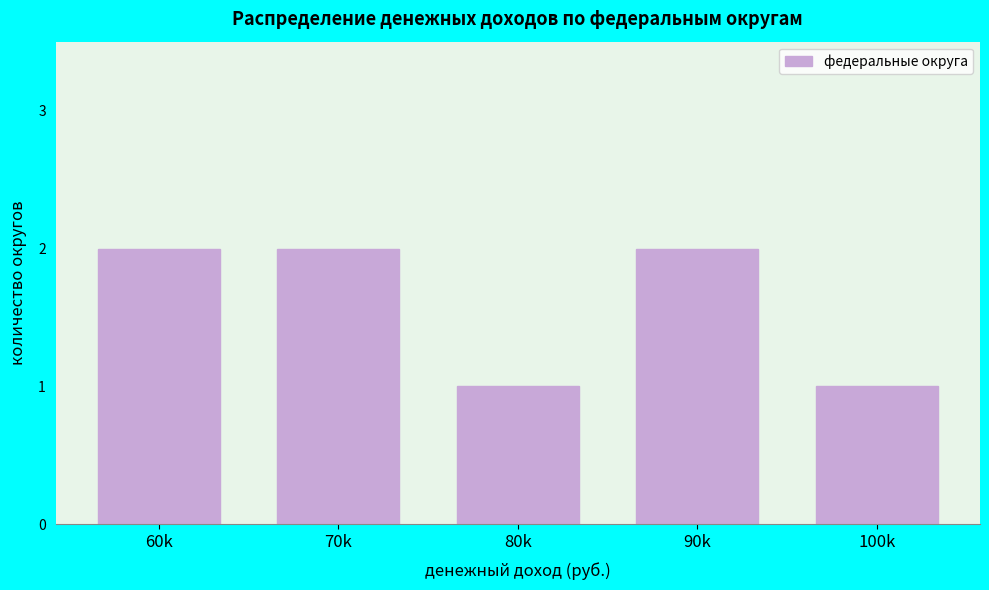

Reading right to left, list all the values displayed in this chart.

1	2	1	2	2